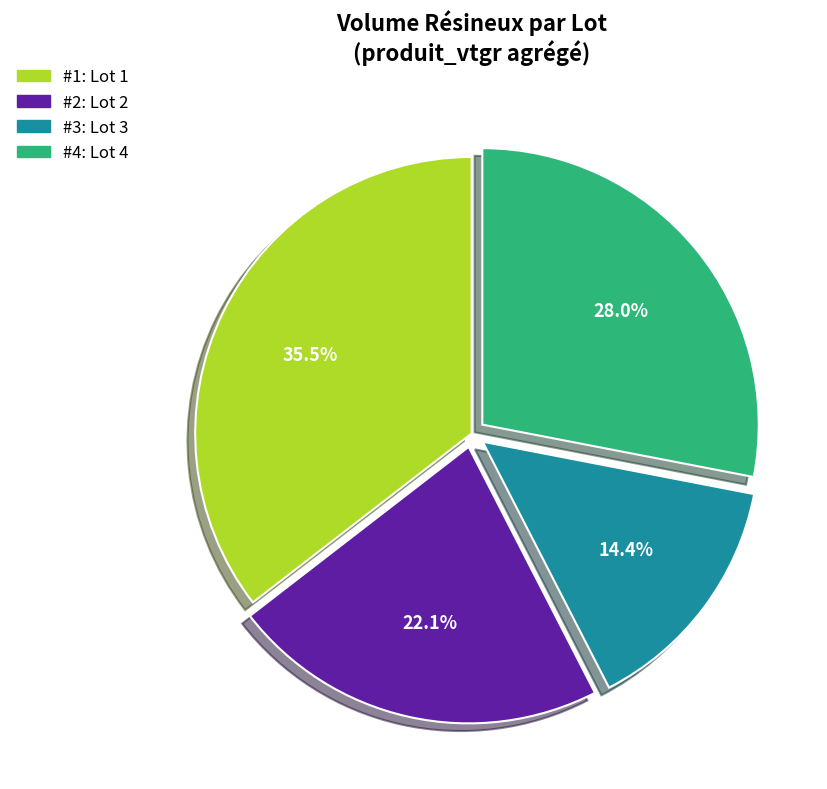

Is there any slice that represents more than half of the pie?

No